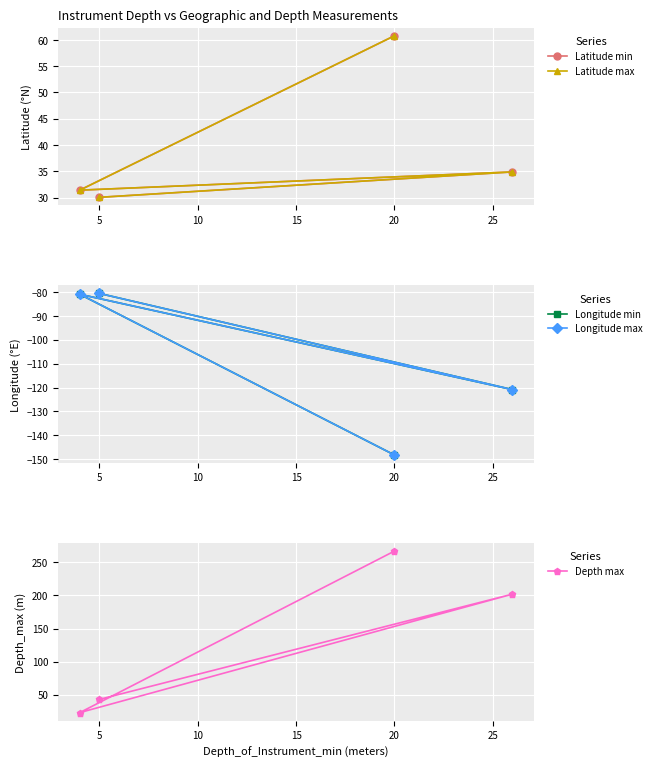

Which series has the largest total across all categories?

Depth max